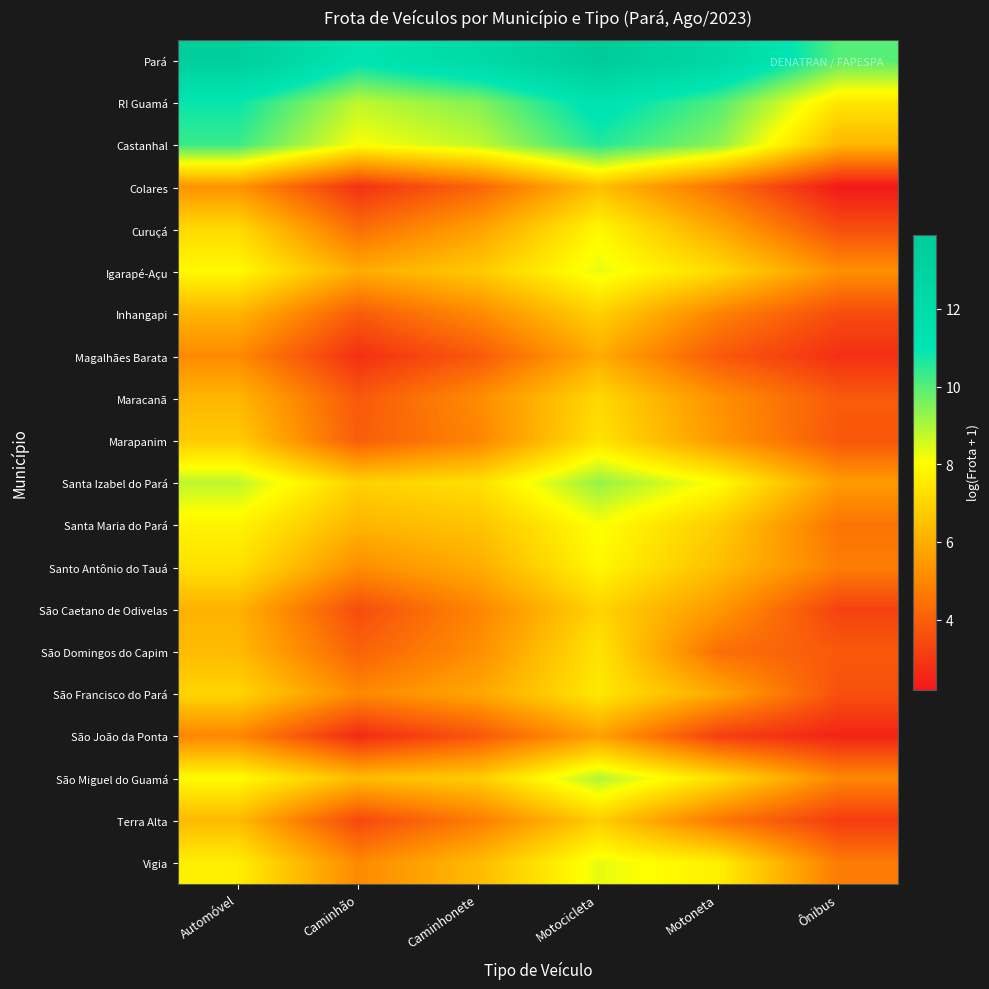

Reading left to right, what are all the values shown in this chart?

Pará: Automóvel=13.5	Caminhão=11.2	Caminhonete=12.2	Motocicleta=13.9	Motoneta=12.5	Ônibus=10.0
RI Guamá: Automóvel=10.9	Caminhão=8.8	Caminhonete=9.5	Motocicleta=11.4	Motoneta=10.1	Ônibus=7.5
Castanhal: Automóvel=10.3	Caminhão=8.1	Caminhonete=8.8	Motocicleta=10.6	Motoneta=9.4	Ônibus=6.2
Colares: Automóvel=5.3	Caminhão=2.8	Caminhonete=4.1	Motocicleta=6.4	Motoneta=4.4	Ônibus=2.2
Curuçá: Automóvel=7.1	Caminhão=4.4	Caminhonete=5.7	Motocicleta=7.9	Motoneta=5.9	Ônibus=3.6
Igarapé-Açu: Automóvel=7.9	Caminhão=6.0	Caminhonete=6.7	Motocicleta=8.3	Motoneta=7.2	Ônibus=5.2
Inhangapi: Automóvel=6.2	Caminhão=3.9	Caminhonete=5.1	Motocicleta=6.9	Motoneta=4.9	Ônibus=3.5
Magalhães Barata: Automóvel=5.1	Caminhão=2.8	Caminhonete=3.8	Motocicleta=5.9	Motoneta=3.9	Ônibus=2.8
Maracanã: Automóvel=6.2	Caminhão=3.8	Caminhonete=5.1	Motocicleta=7.1	Motoneta=5.3	Ônibus=3.9
Marapanim: Automóvel=6.7	Caminhão=3.9	Caminhonete=4.9	Motocicleta=7.4	Motoneta=5.4	Ônibus=3.8
Santa Izabel do Pará: Automóvel=8.8	Caminhão=6.9	Caminhonete=7.3	Motocicleta=9.3	Motoneta=8.0	Ônibus=5.5
Santa Maria do Pará: Automóvel=7.8	Caminhão=6.2	Caminhonete=6.6	Motocicleta=8.1	Motoneta=6.8	Ônibus=4.5
Santo Antônio do Tauá: Automóvel=7.3	Caminhão=5.2	Caminhonete=6.0	Motocicleta=7.9	Motoneta=6.4	Ônibus=4.8
São Caetano de Odivelas: Automóvel=6.1	Caminhão=3.5	Caminhonete=5.0	Motocicleta=7.0	Motoneta=5.5	Ônibus=3.3
São Domingos do Capim: Automóvel=6.3	Caminhão=4.1	Caminhonete=5.2	Motocicleta=7.4	Motoneta=4.4	Ônibus=3.8
São Francisco do Pará: Automóvel=7.0	Caminhão=5.1	Caminhonete=5.8	Motocicleta=7.5	Motoneta=5.9	Ônibus=3.6
São João da Ponta: Automóvel=5.0	Caminhão=2.6	Caminhonete=3.8	Motocicleta=5.7	Motoneta=3.2	Ônibus=2.5
São Miguel do Guamá: Automóvel=8.0	Caminhão=6.4	Caminhonete=6.8	Motocicleta=9.0	Motoneta=7.2	Ônibus=5.0
Terra Alta: Automóvel=6.3	Caminhão=3.4	Caminhonete=4.7	Motocicleta=6.8	Motoneta=4.6	Ônibus=3.1
Vigia: Automóvel=7.7	Caminhão=5.1	Caminhonete=6.3	Motocicleta=8.3	Motoneta=7.7	Ônibus=4.7